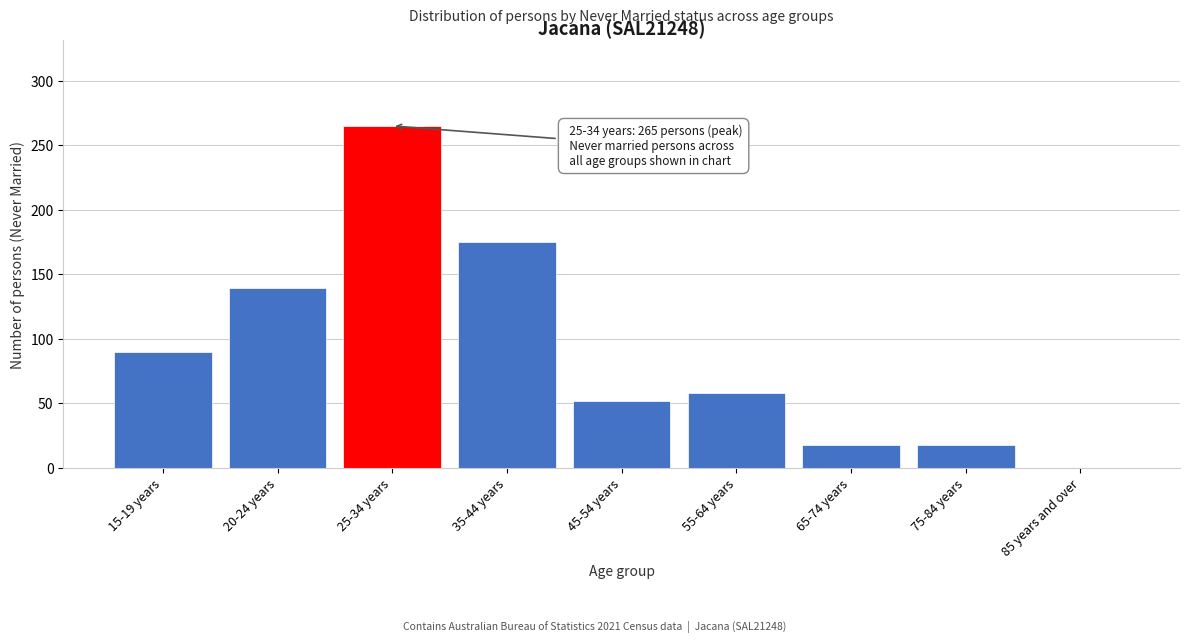

Reading left to right, list all the values displayed in this chart.

15-19 years=90	20-24 years=139	25-34 years=265	35-44 years=175	45-54 years=52	55-64 years=58	65-74 years=18	75-84 years=18	85 years and over=0